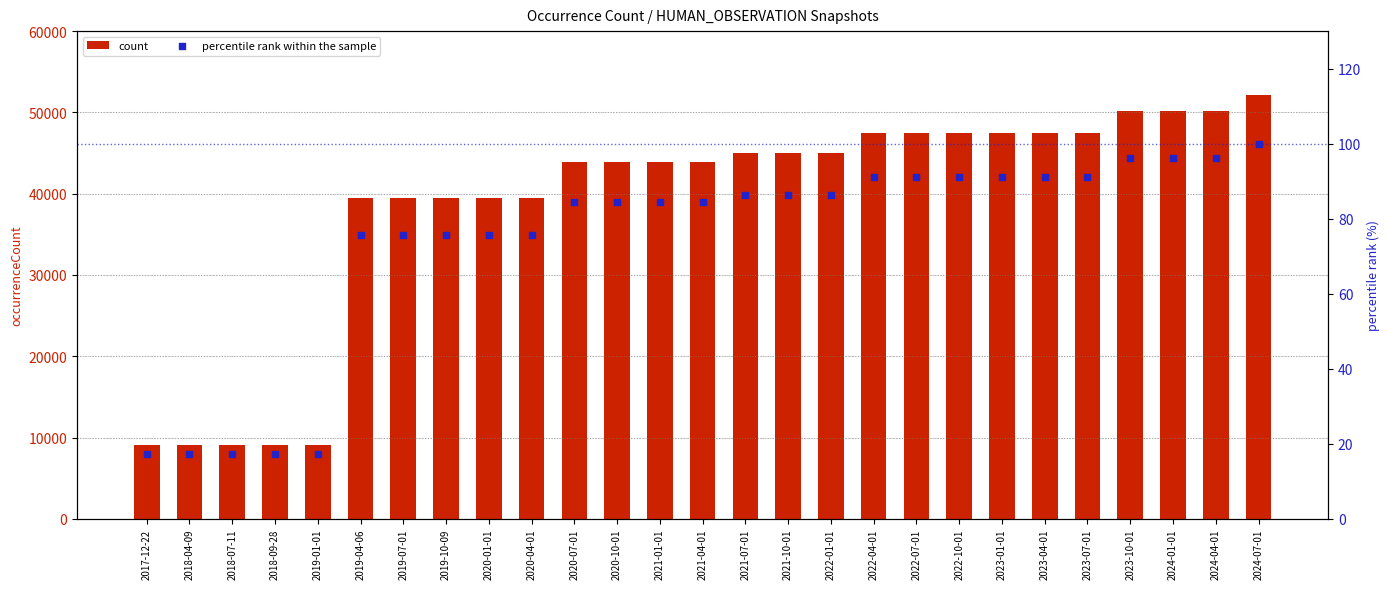

Which series has the widest spread of Y values?

count